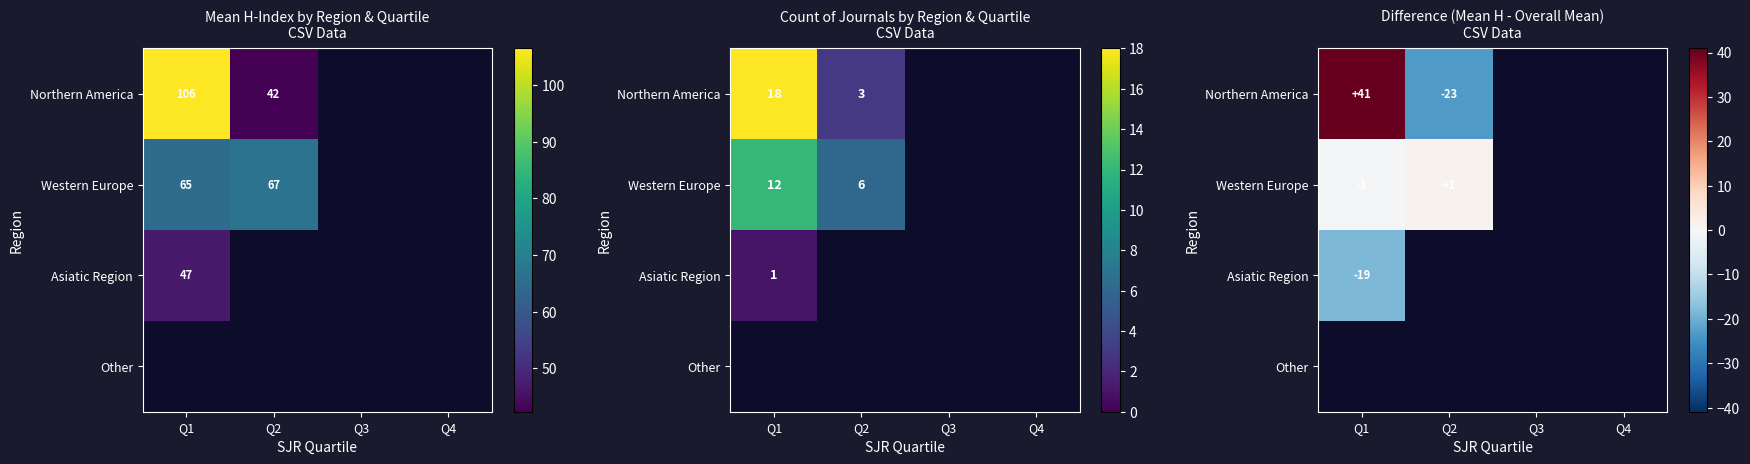

At how many categories does at least one series exceed 9?

1